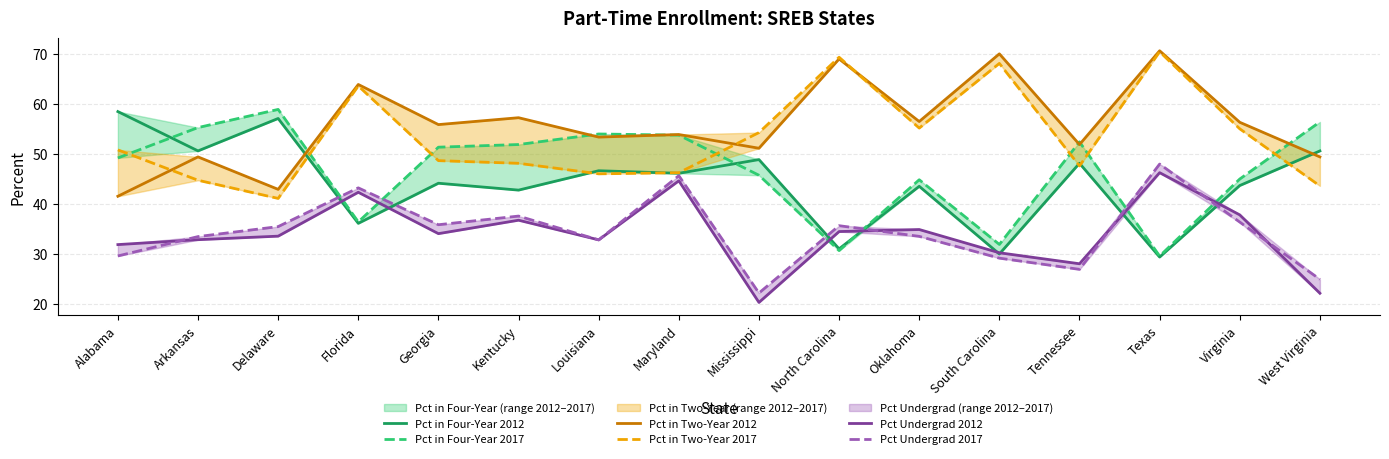

What is the sum of all Pct Undergrad 2017 values?

550.3